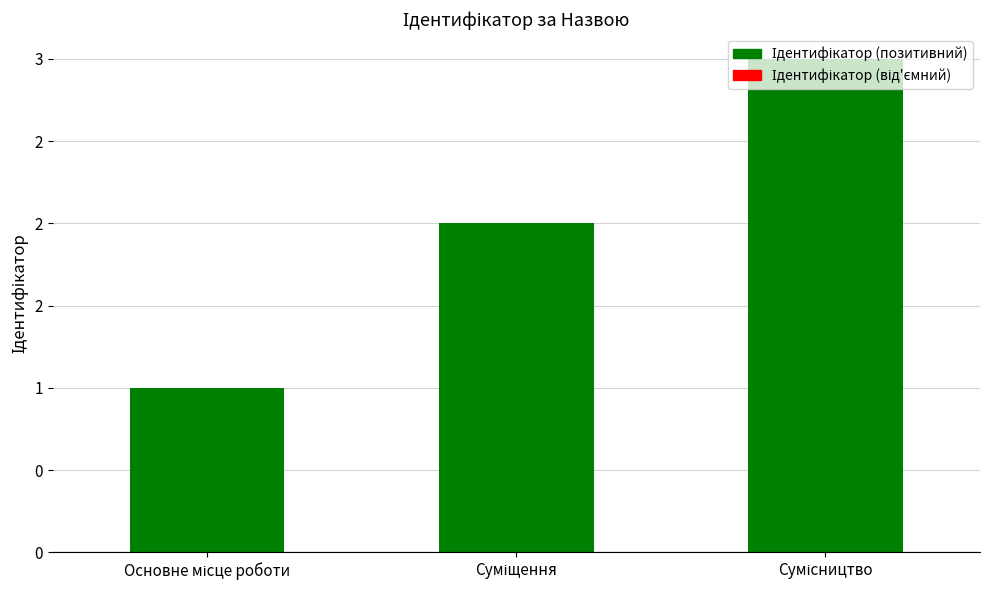

Which label corresponds to the largest value in the chart?

Сумісництво